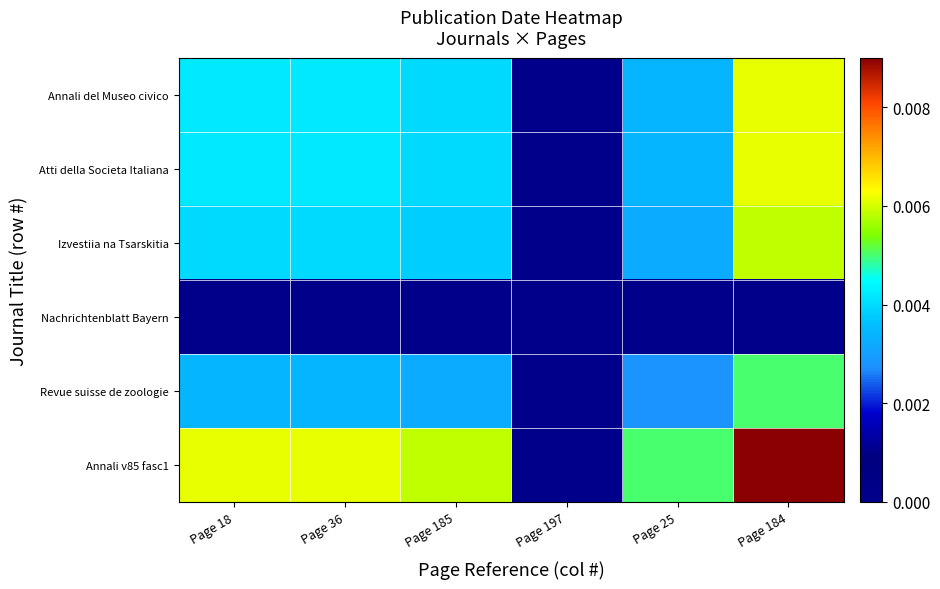

Reading right to left, transcribe all the data shown in this chart.

Annali del Museo civico: Page 184=0.0	Page 25=0.0	Page 197=0.0	Page 185=0.0	Page 36=0.0	Page 18=0.0
Atti della Societa Italiana: Page 184=0.0	Page 25=0.0	Page 197=0.0	Page 185=0.0	Page 36=0.0	Page 18=0.0
Izvestiia na Tsarskitia: Page 184=0.0	Page 25=0.0	Page 197=0.0	Page 185=0.0	Page 36=0.0	Page 18=0.0
Nachrichtenblatt Bayern: Page 184=0.0	Page 25=0.0	Page 197=0.0	Page 185=0.0	Page 36=0.0	Page 18=0.0
Revue suisse de zoologie: Page 184=0.0	Page 25=0.0	Page 197=0.0	Page 185=0.0	Page 36=0.0	Page 18=0.0
Annali v85 fasc1: Page 184=0.0	Page 25=0.0	Page 197=0.0	Page 185=0.0	Page 36=0.0	Page 18=0.0